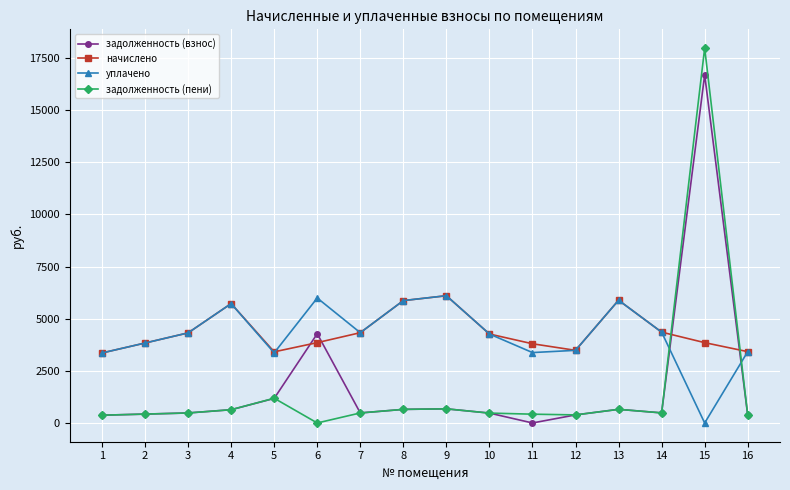

True or false: задолженность (пени) has more than 2 points higher than both neighbors.

True